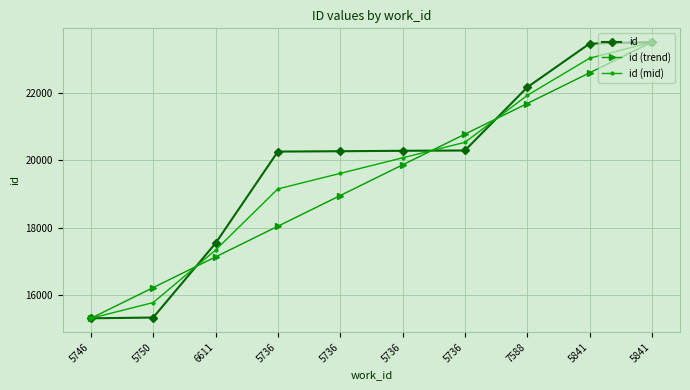

What are all the series names shown in the legend?

id, id (trend), id (mid)